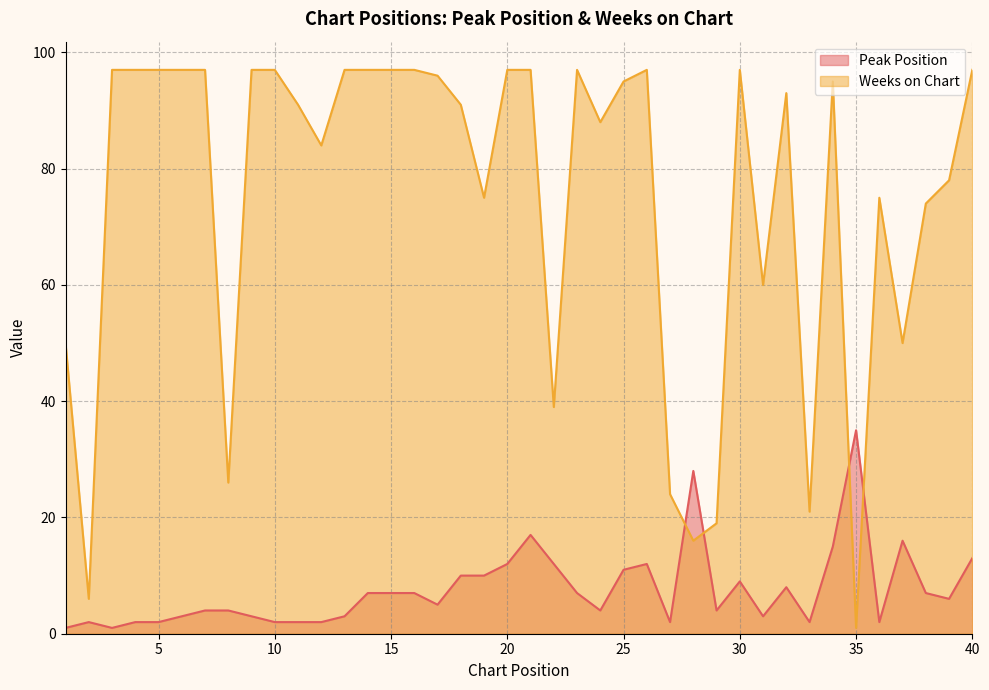

What is the value of the Weeks on Chart point at the 30th from the left?

97